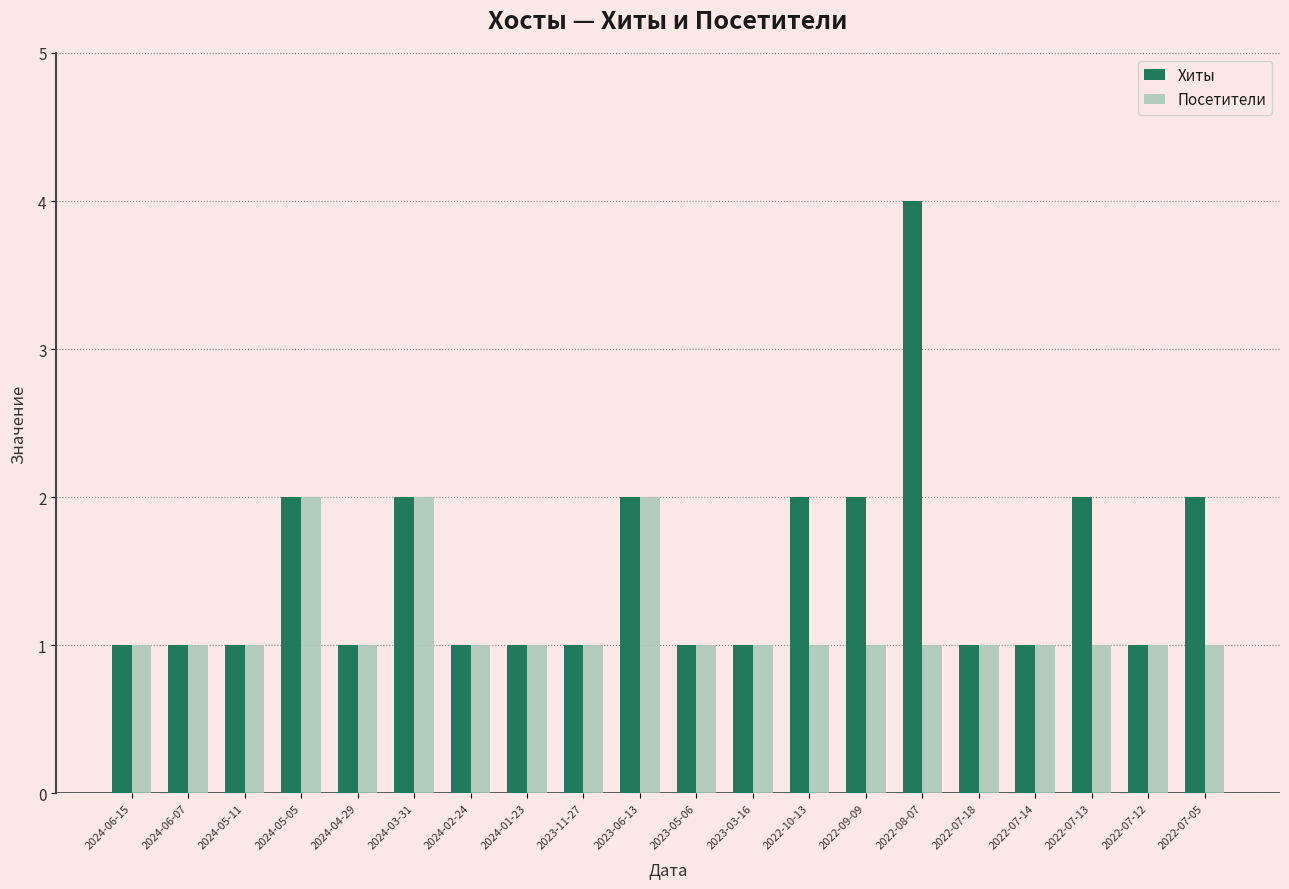

What is the label of the 14th bar from the left?

2022-09-09